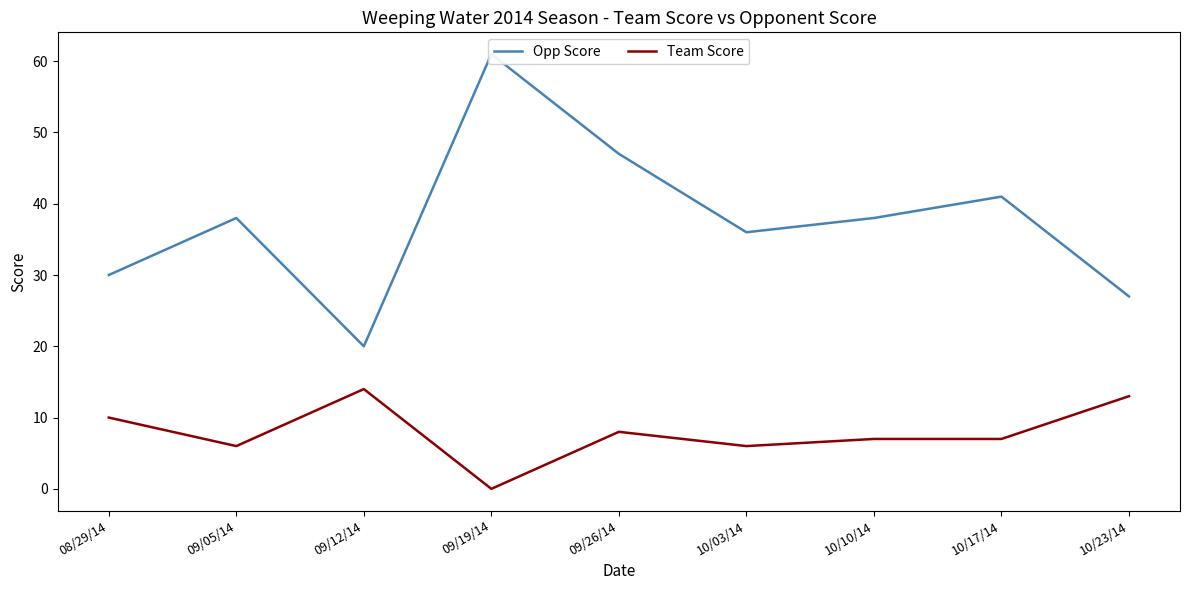

True or false: Team Score and Opp Score cross at least once.

False